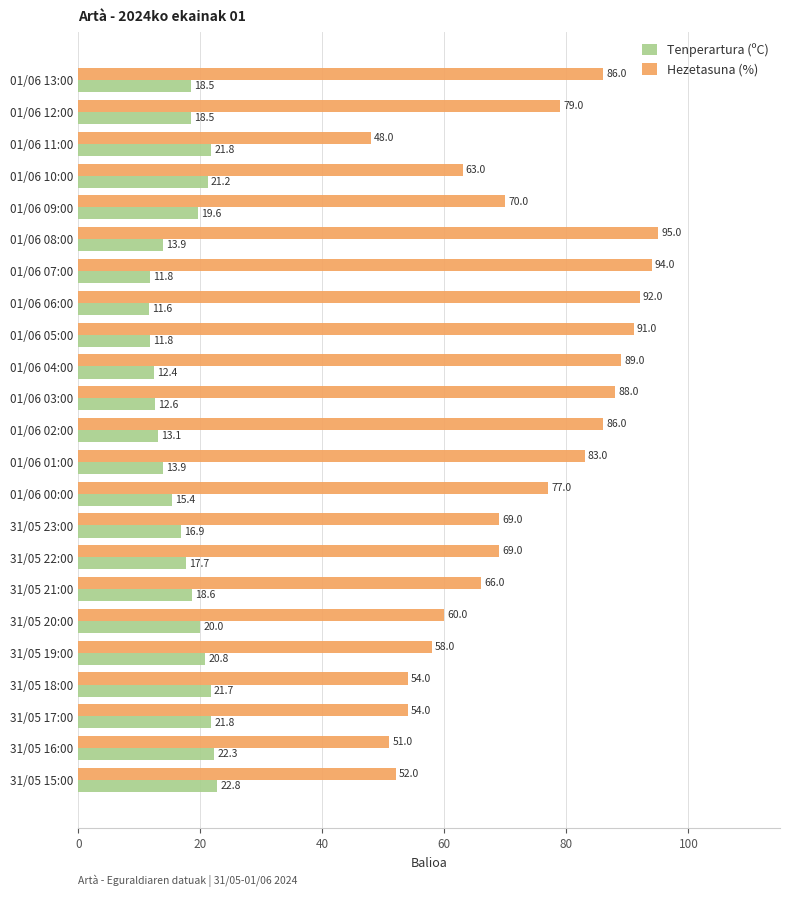

What are all the series names shown in the legend?

Tenperartura (ºC), Hezetasuna (%)